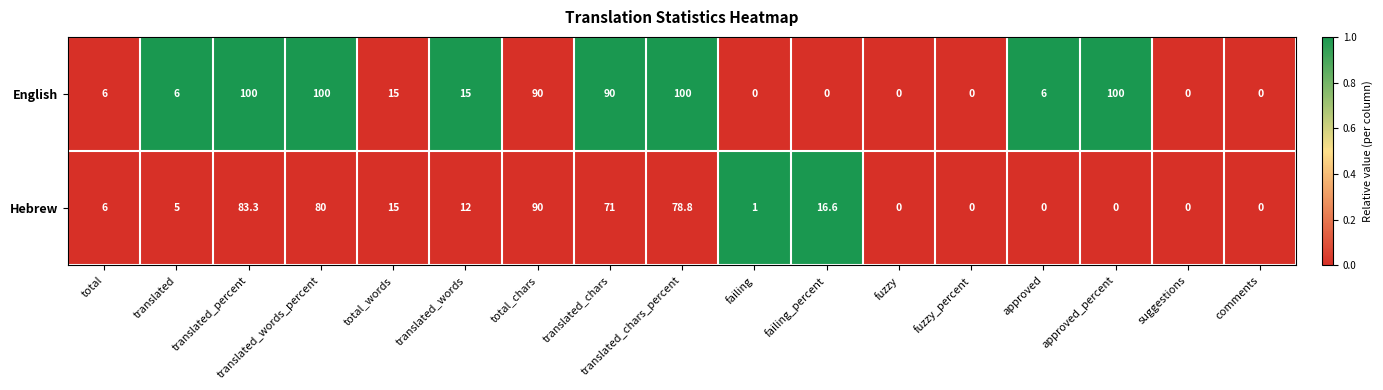

Which series has the widest spread of values?

English